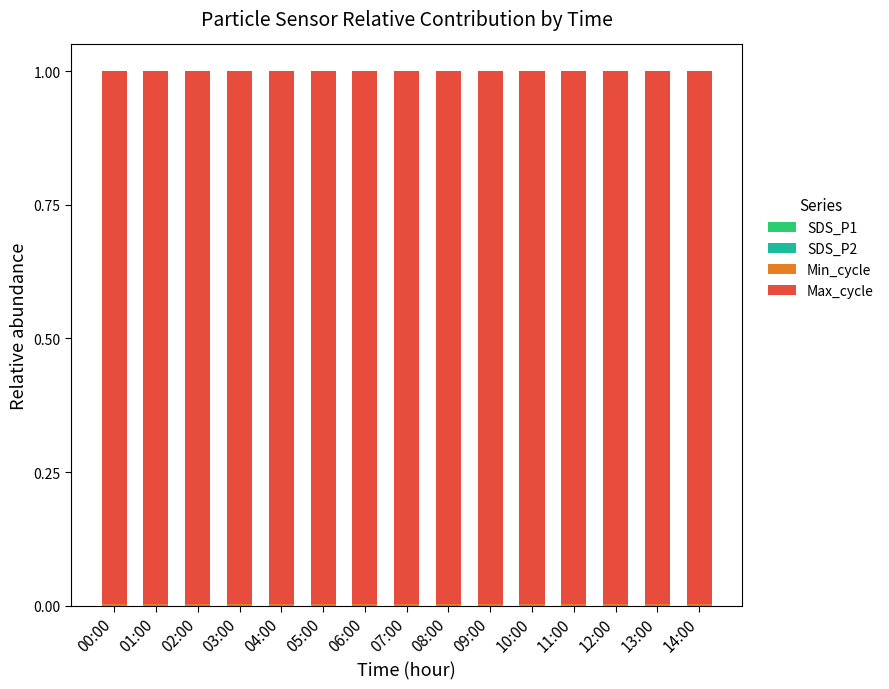

The value of Min_cycle at 05:00 is 0.0. True or false?

False